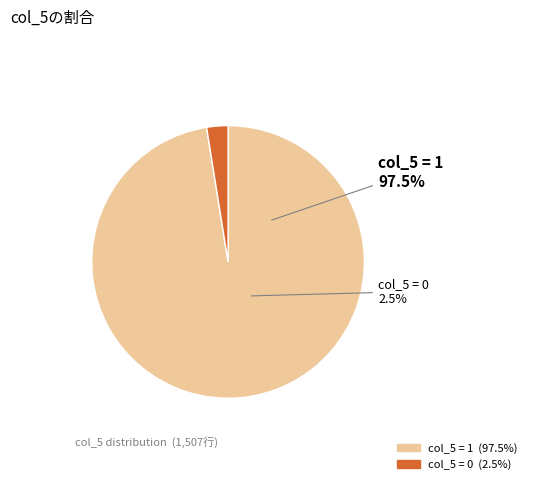

What is the change in value from 1 to 0?

-1